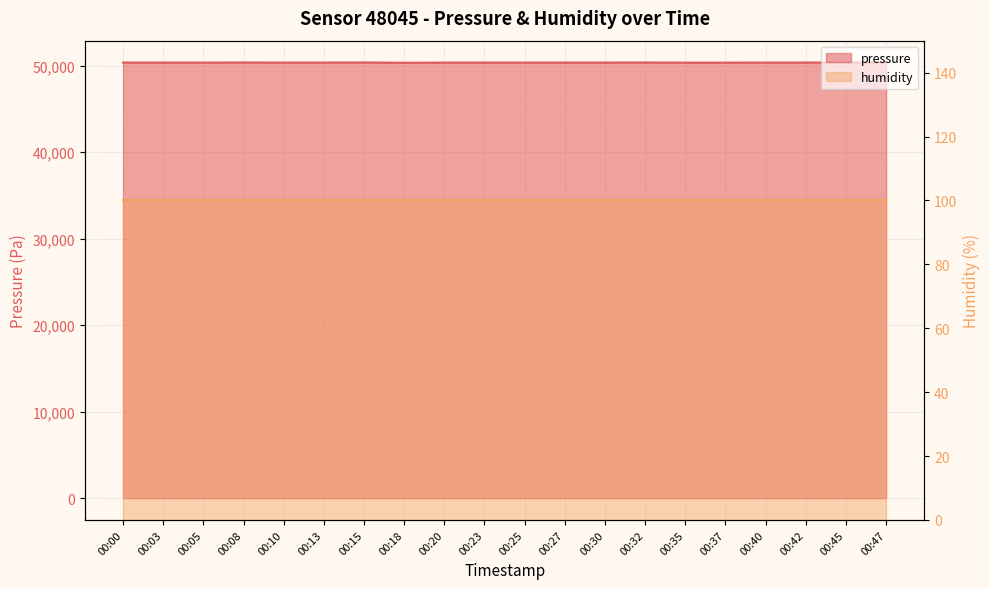

What is the sum of the values at 00:47 and 00:18?

100686.4